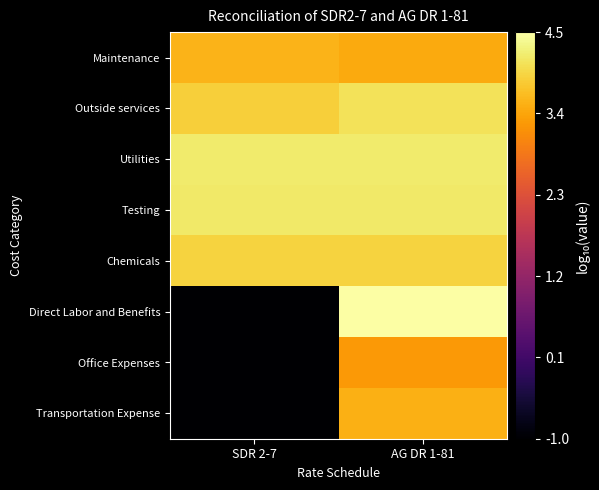

At how many categories does at least one series exceed 2?

2